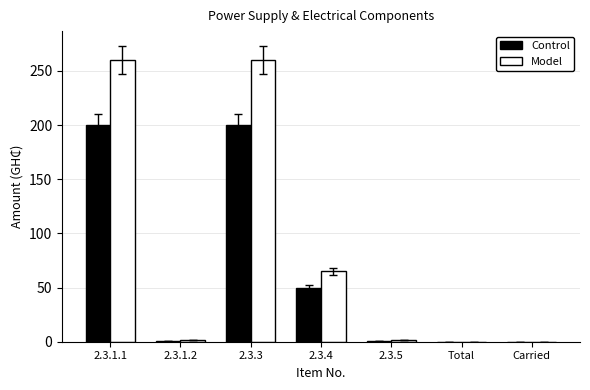

What is the difference between the Model values at 2.3.4 and 2.3.1.1?

195.0